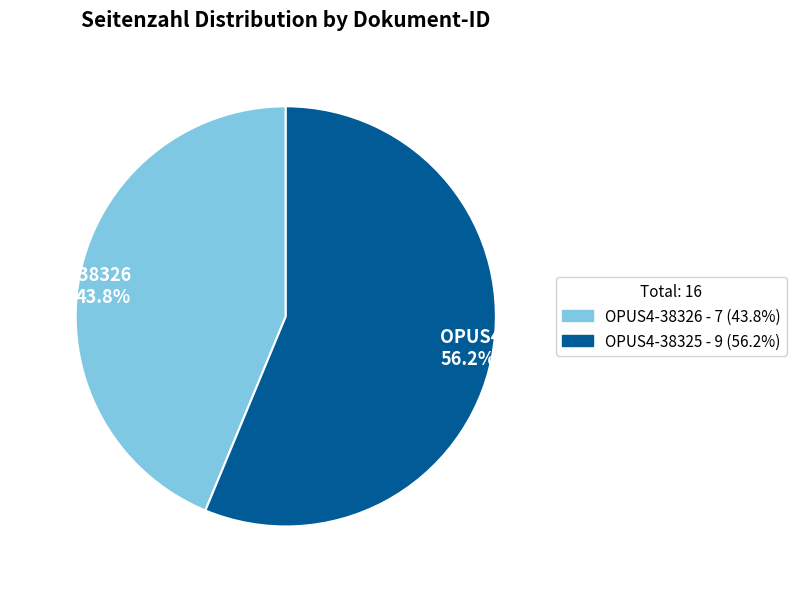

How many slices are in this pie chart?

2